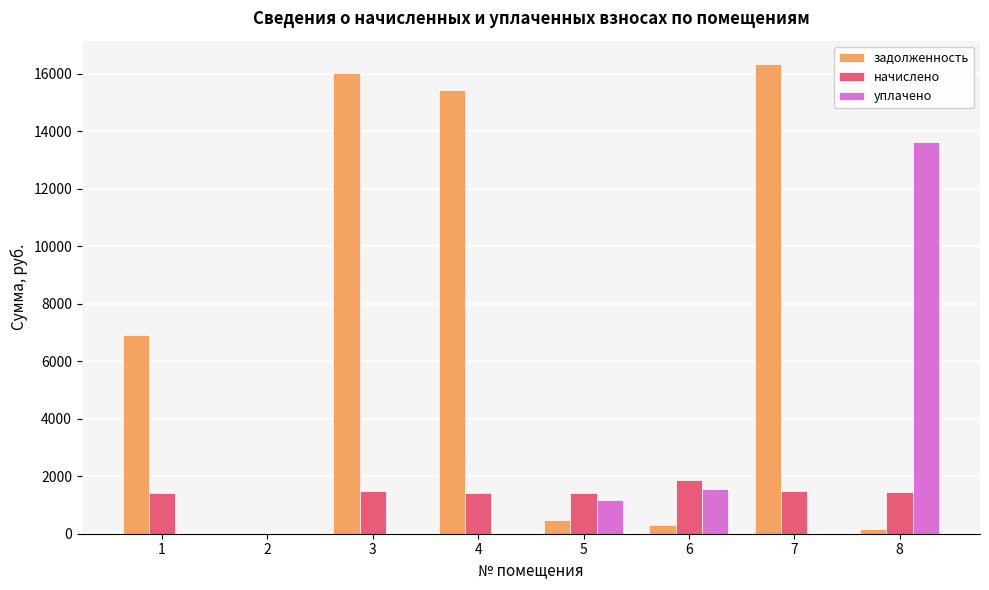

How many values in the задолженность series exceed 6928?

4